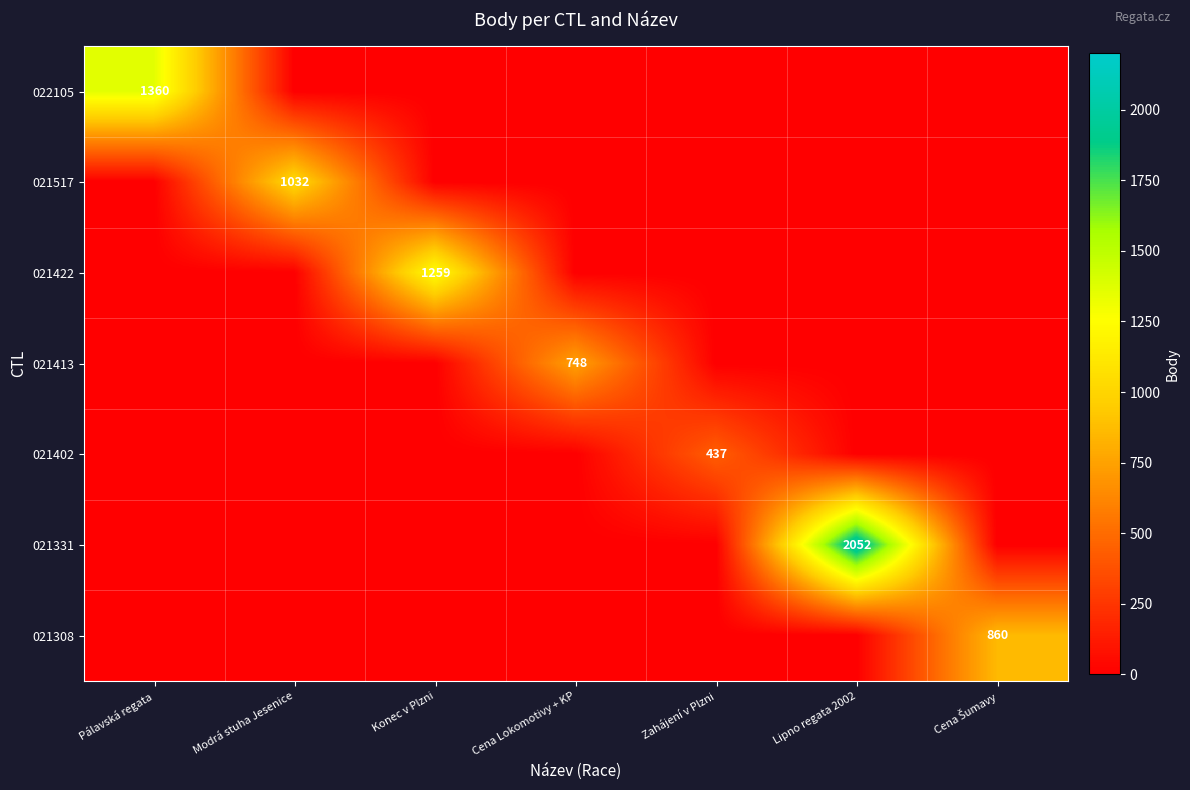

At how many categories does at least one series exceed 169?

7